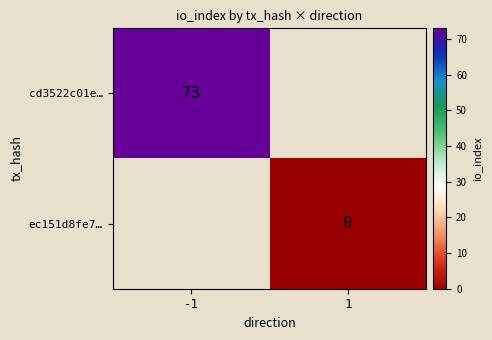

The value of cd3522c01e… at -1 is 73. True or false?

True